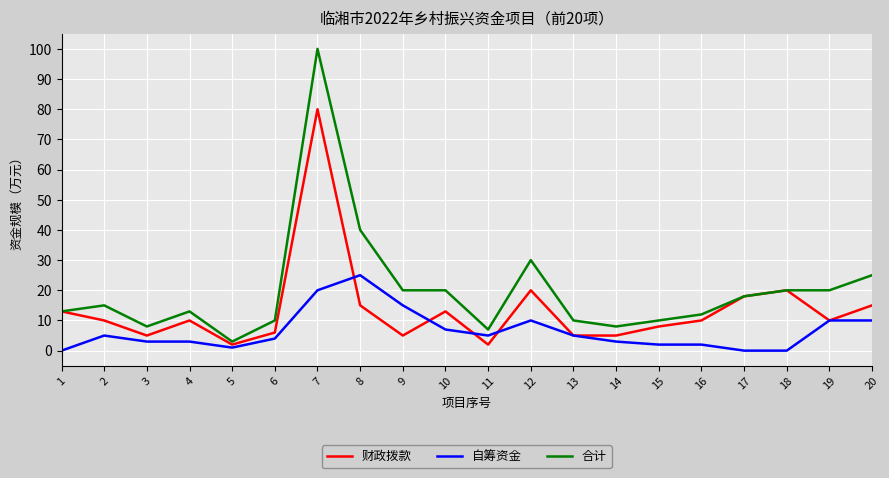

Which series has the largest range (max minus min)?

合计